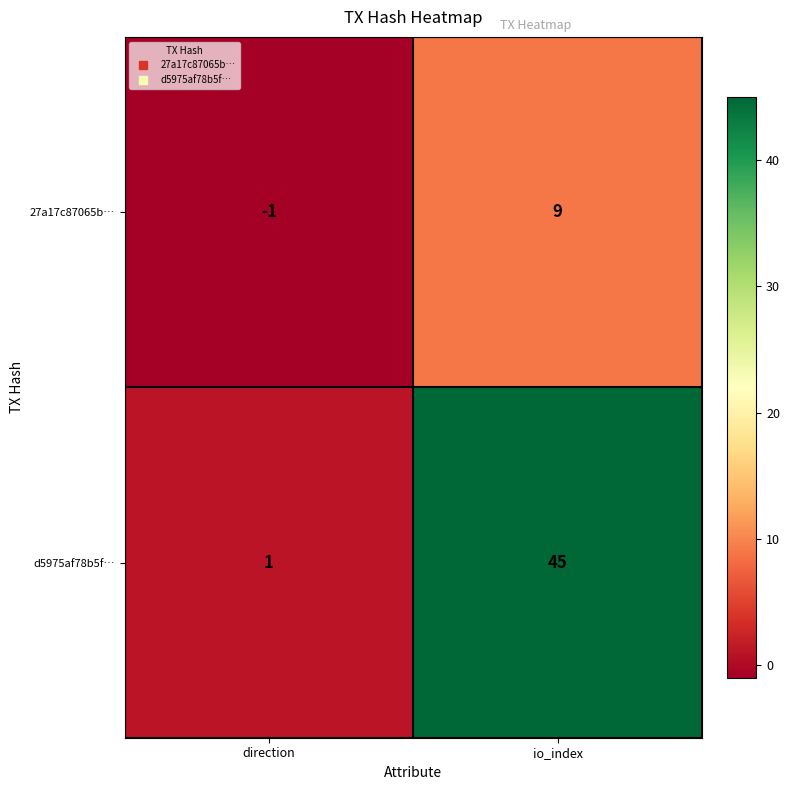

How many data points in d5975af78b5f… are less than 45?

1